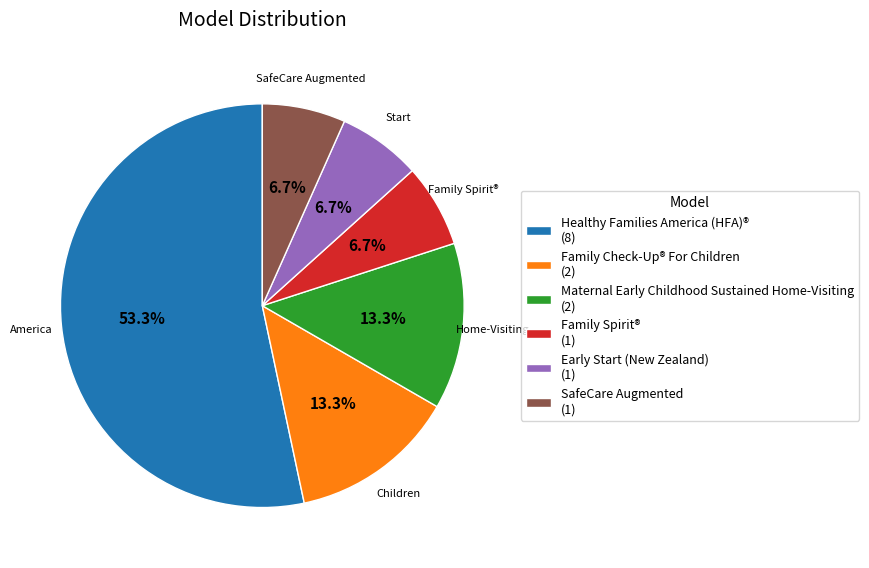

Which slice is the largest?

Healthy Families America (HFA)®